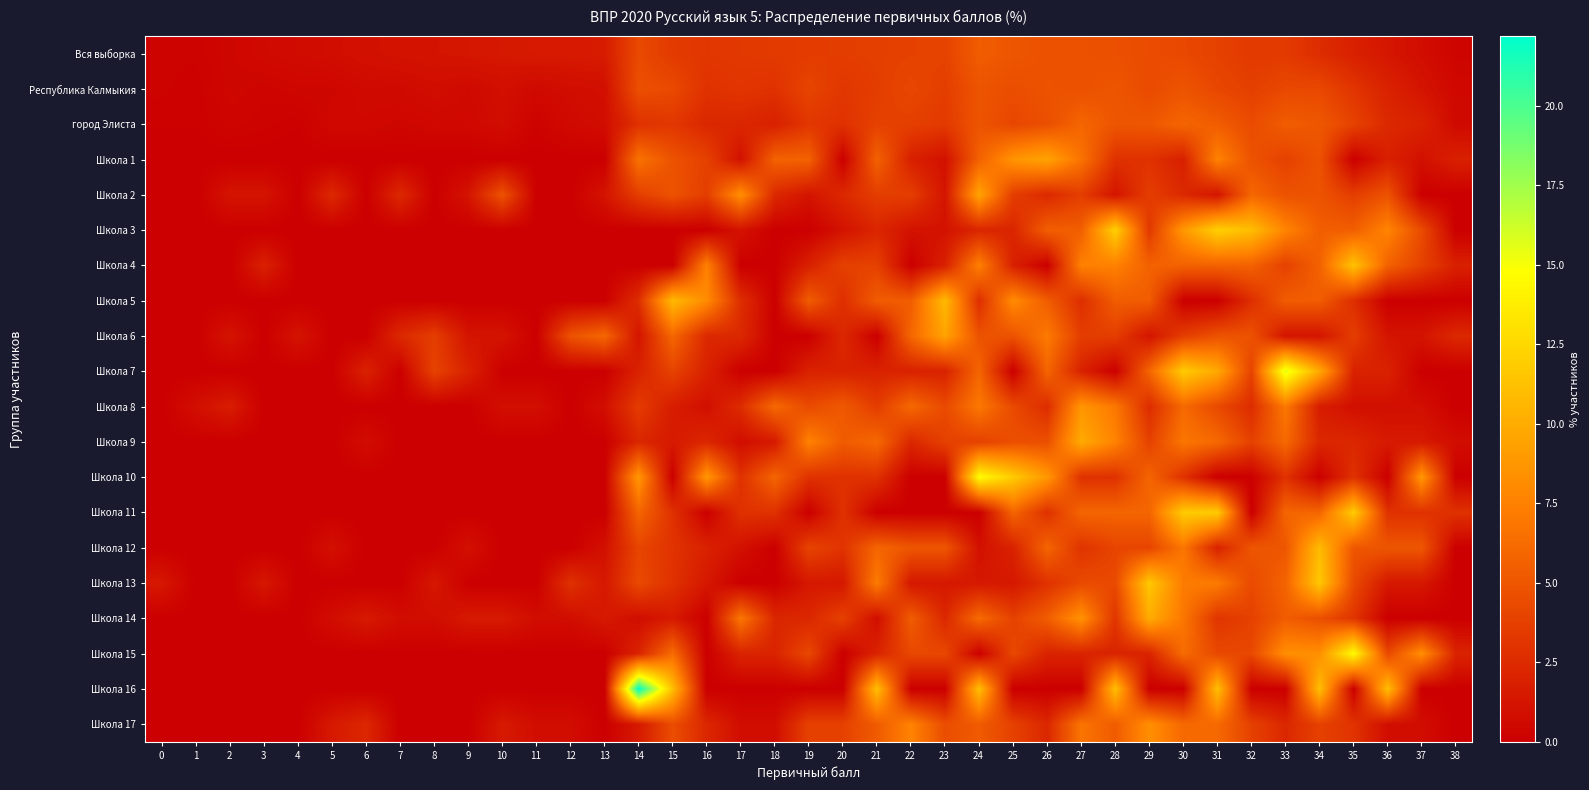

What is the difference between the highest and lowest values at 9?

2.0